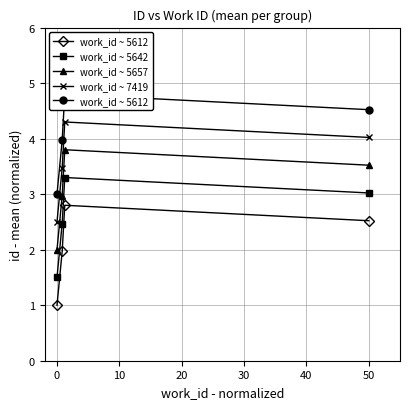

What is the minimum value for work_id ~ 5612?

3.0